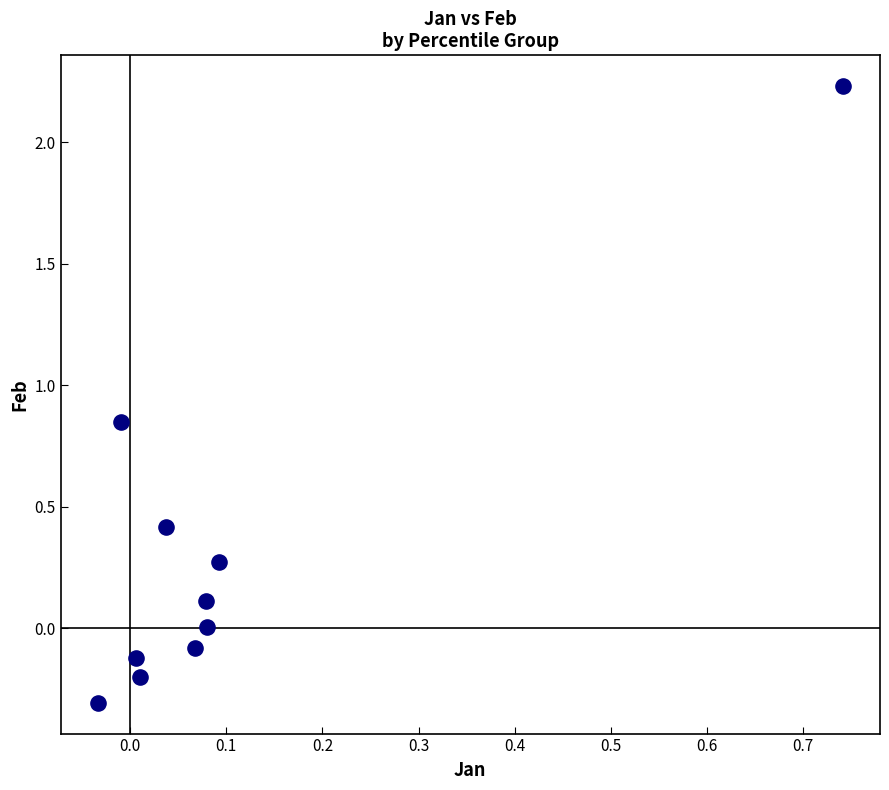

What is the range of Y values (max minus min)?

2.5